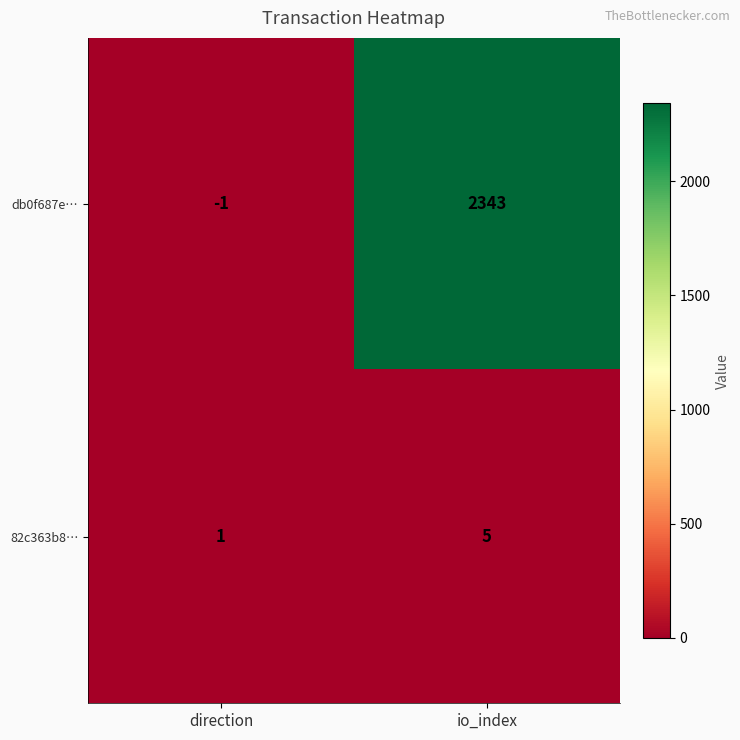

How many categories are shown in the chart?

2